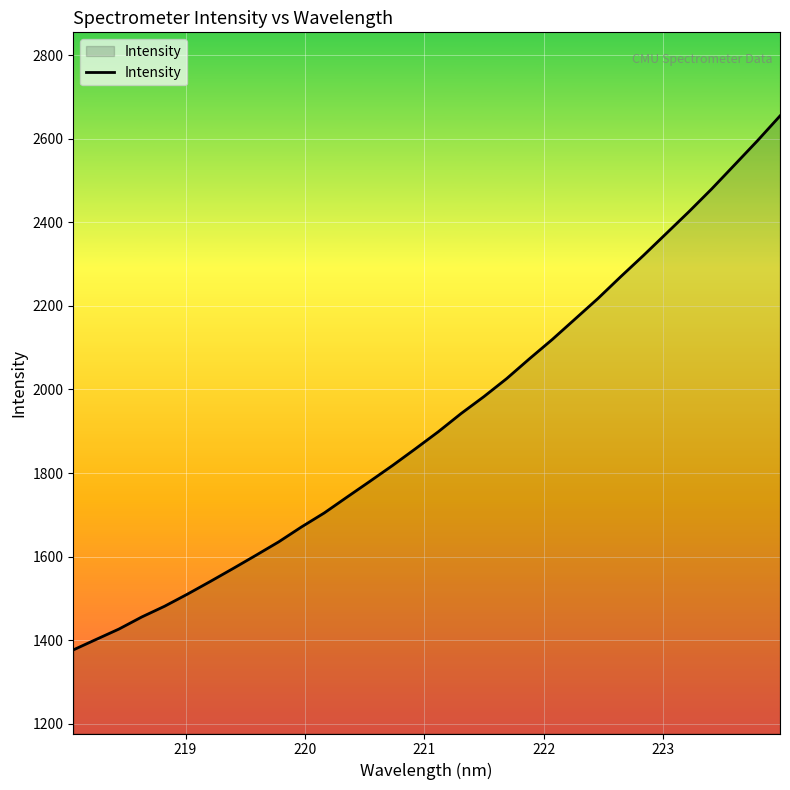

What is the difference between the maximum and minimum values?

1277.8